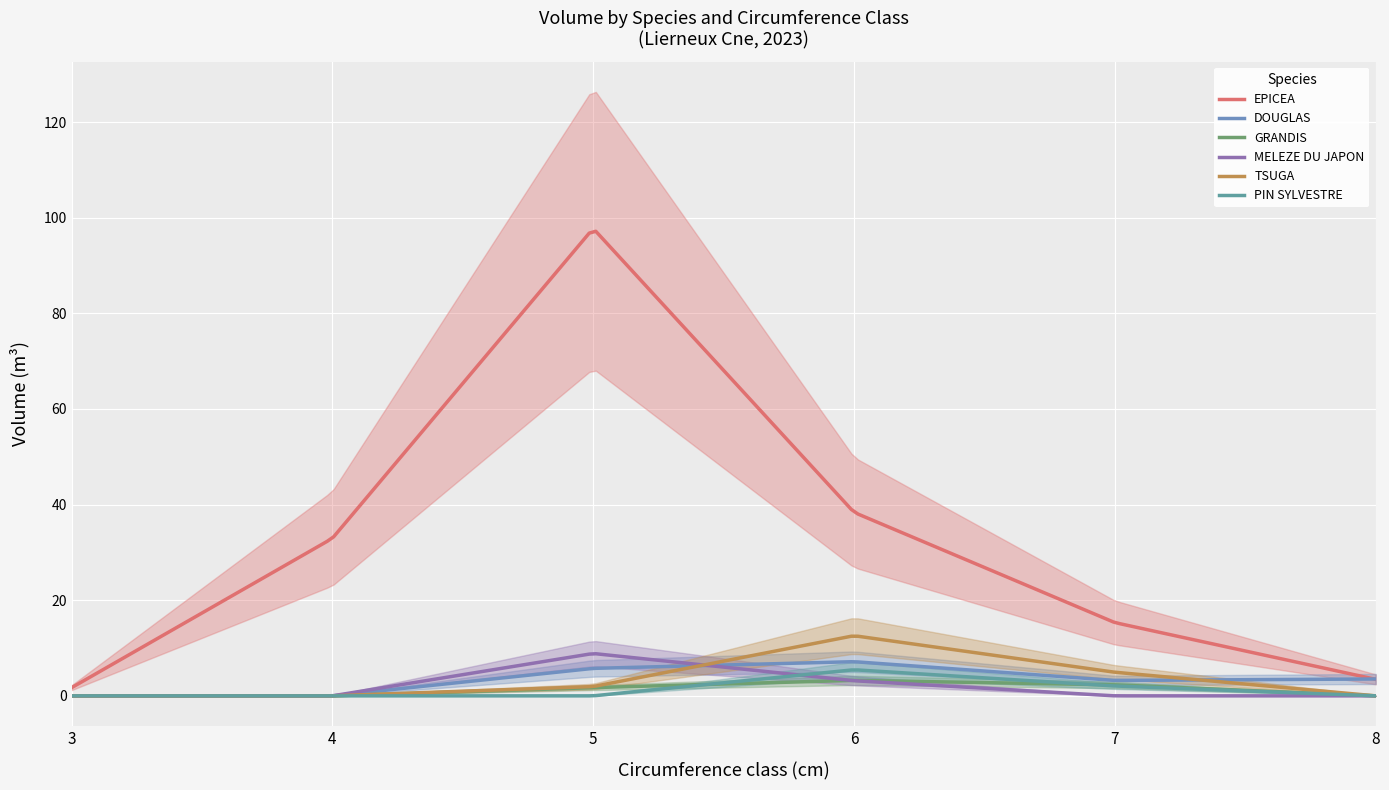

Which series has the largest range (max minus min)?

EPICEA